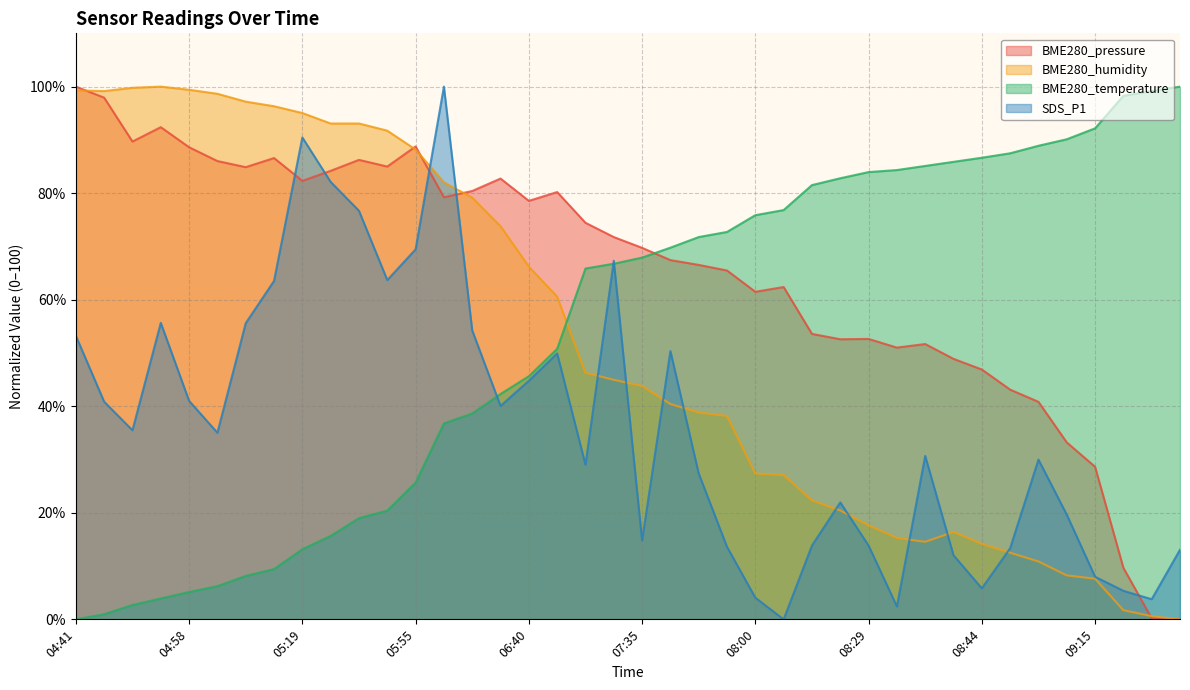

What is the difference between the second highest and minimum values in the BME280_pressure series?

97.9